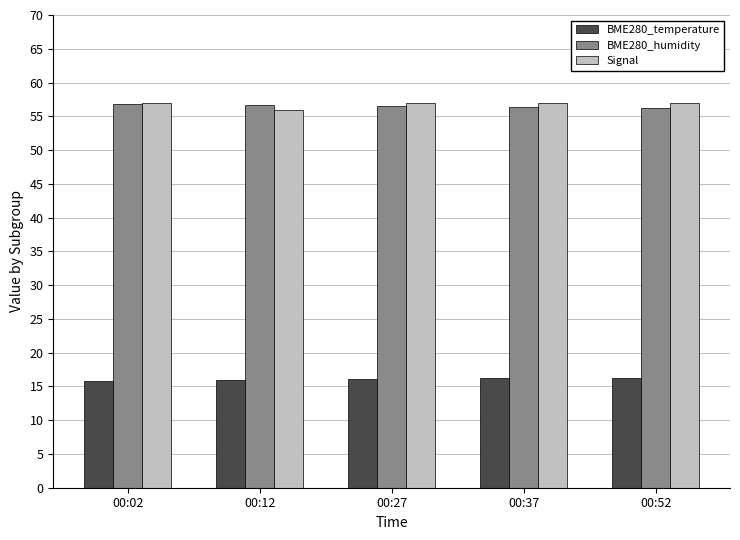

What is the maximum value shown in the chart?

57.0